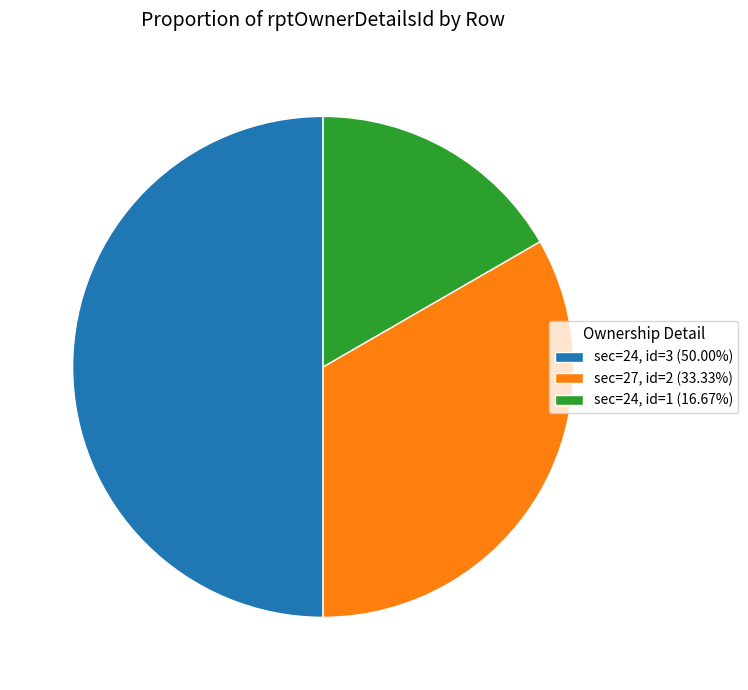

Combined, do sec=24, id=3 (50.00%) and sec=27, id=2 (33.33%) account for over 50%?

Yes